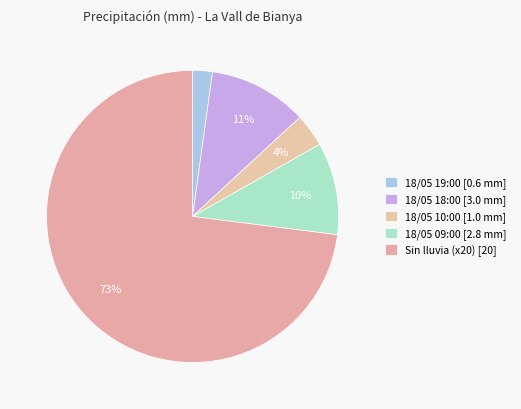

How many slices are in this pie chart?

5